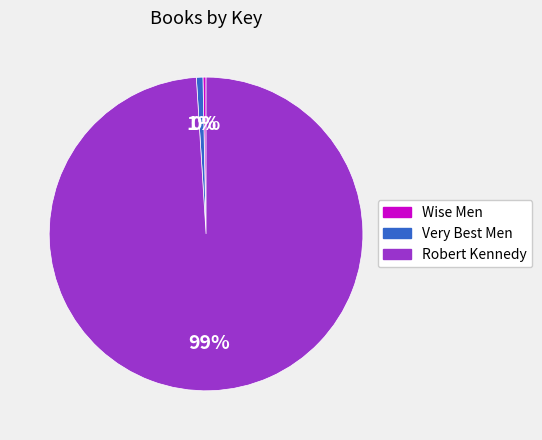

Count the number of slices in the pie.

3